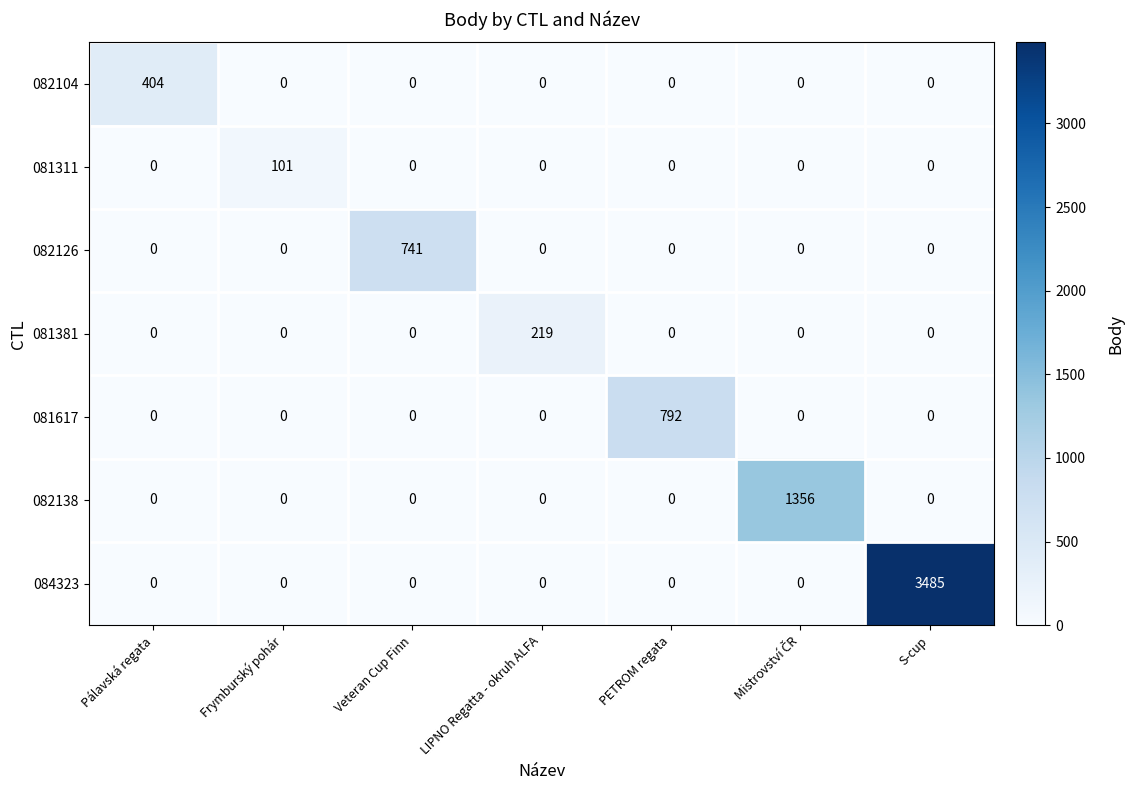

Which series changed the most between Frymburský pohár and Veteran Cup Finn?

082126